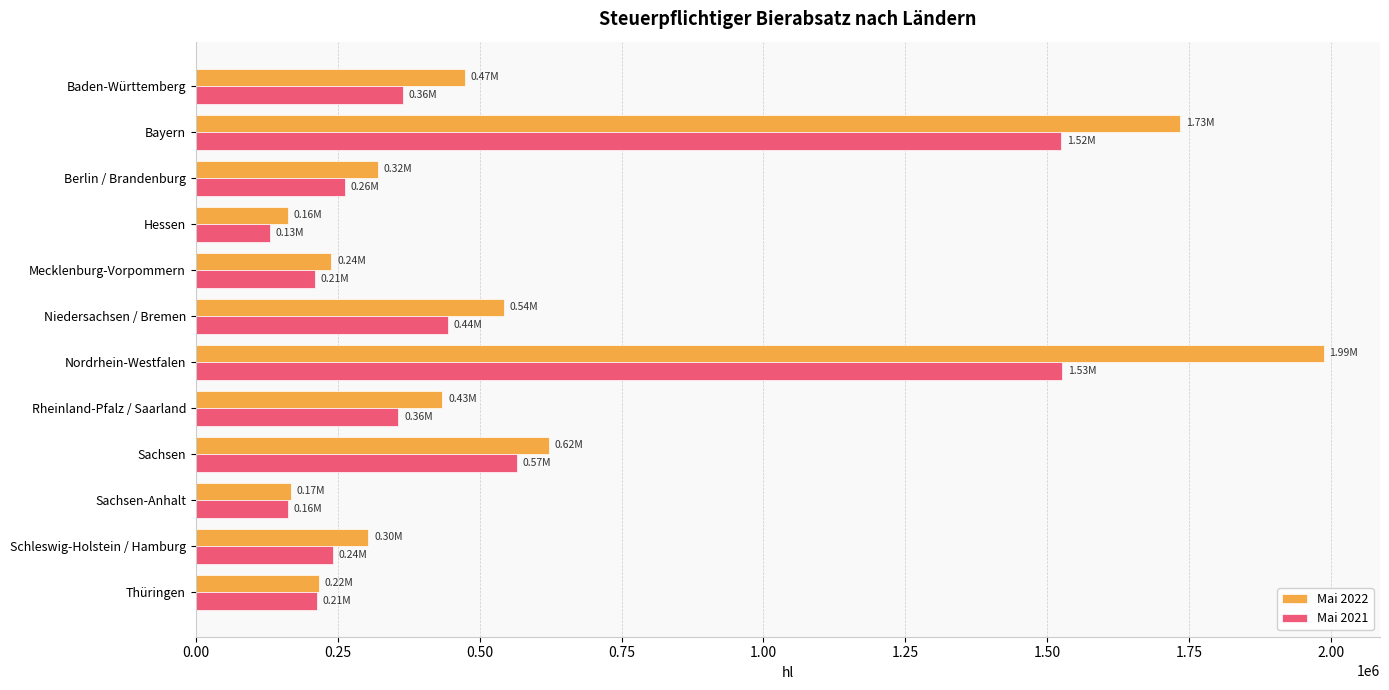

Rank the series by their maximum value, from lowest to highest.

Mai 2021, Mai 2022